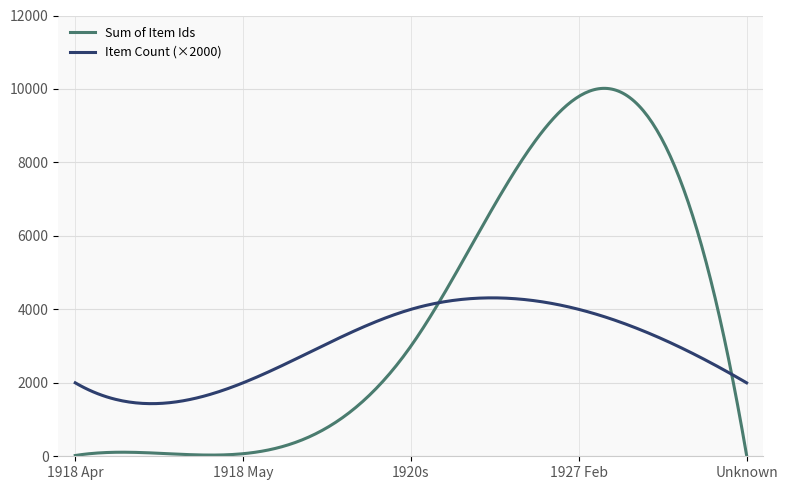

Which series has the widest spread of values?

Sum of Item Ids